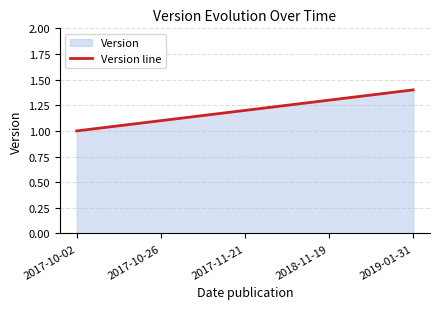

What is the change in value from 2017-11-21 to 2019-01-31?

+0.2